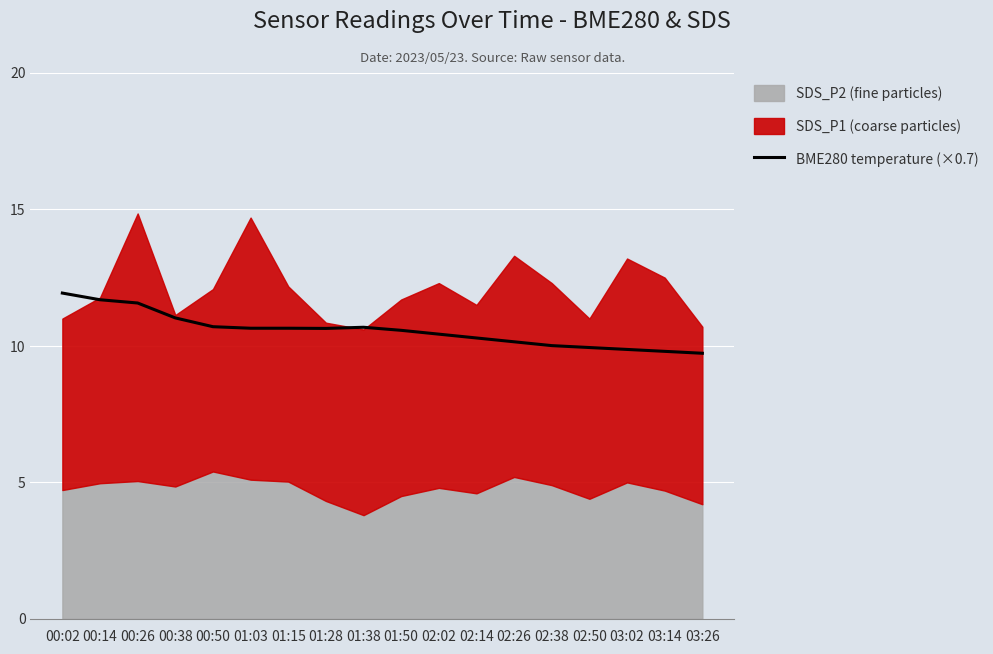

How many lines are shown in the chart?

1